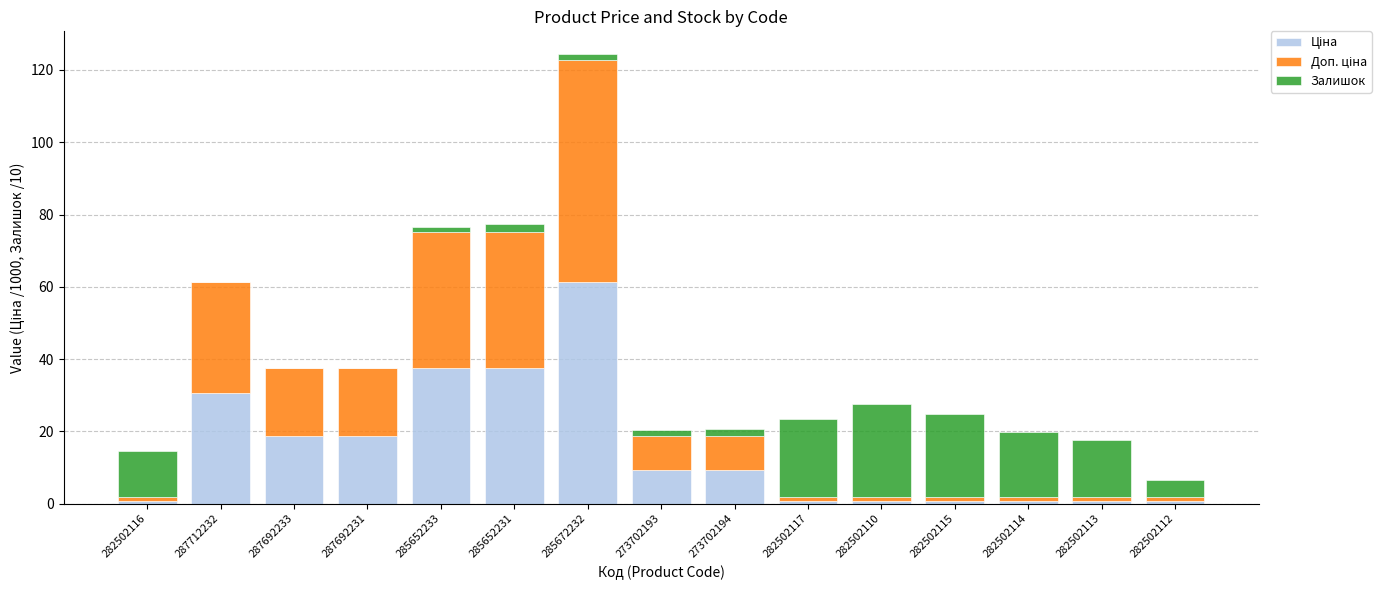

At which category is the sum across all series the highest?

285672232